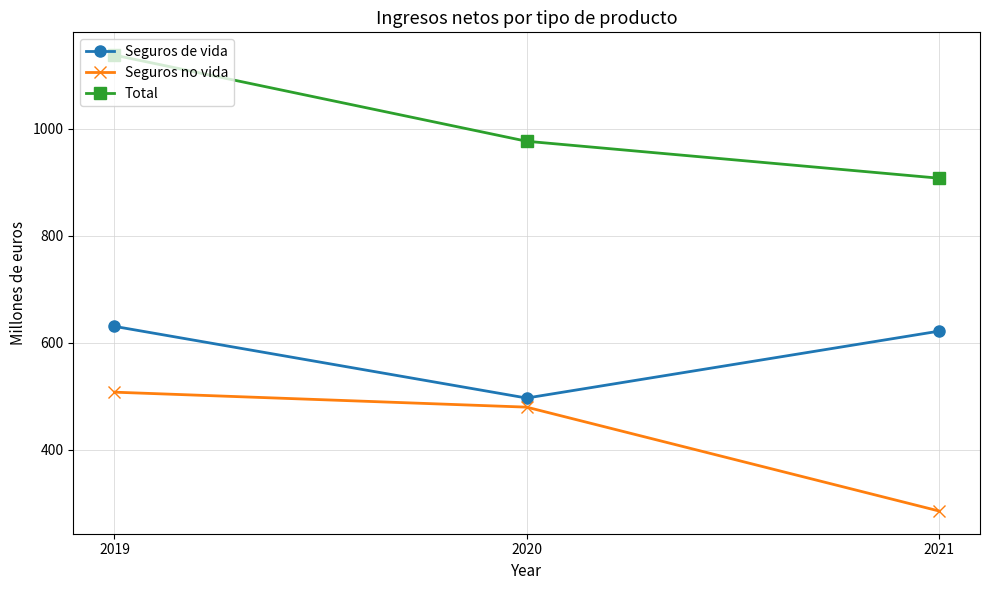

How many distinct data groups are displayed?

3